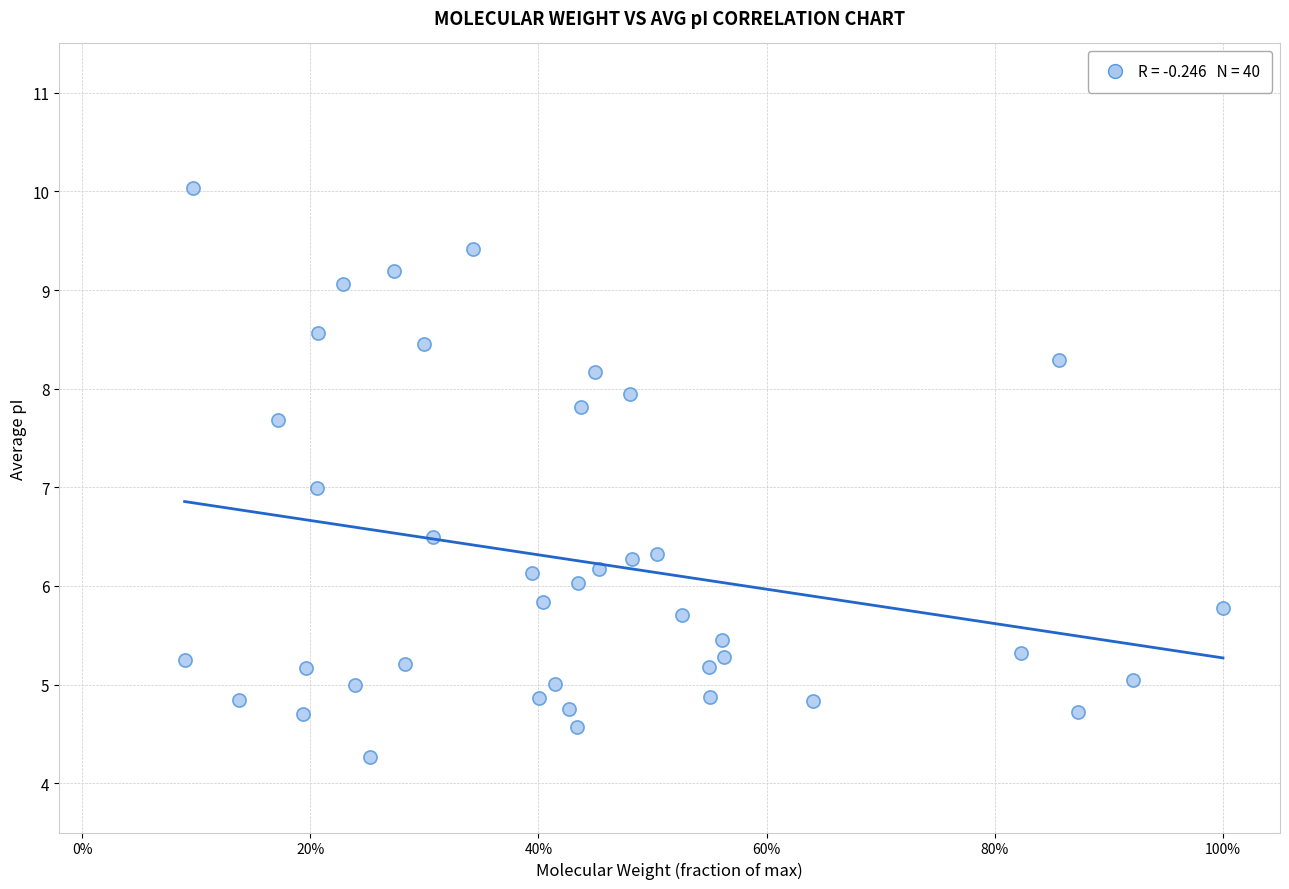

What is the range of Y values (max minus min)?

5.8